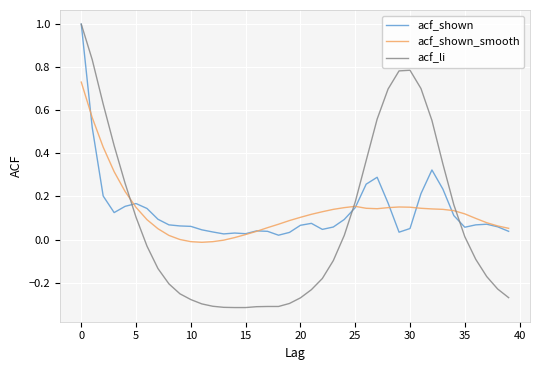

Which series has the widest spread of values?

acf_li